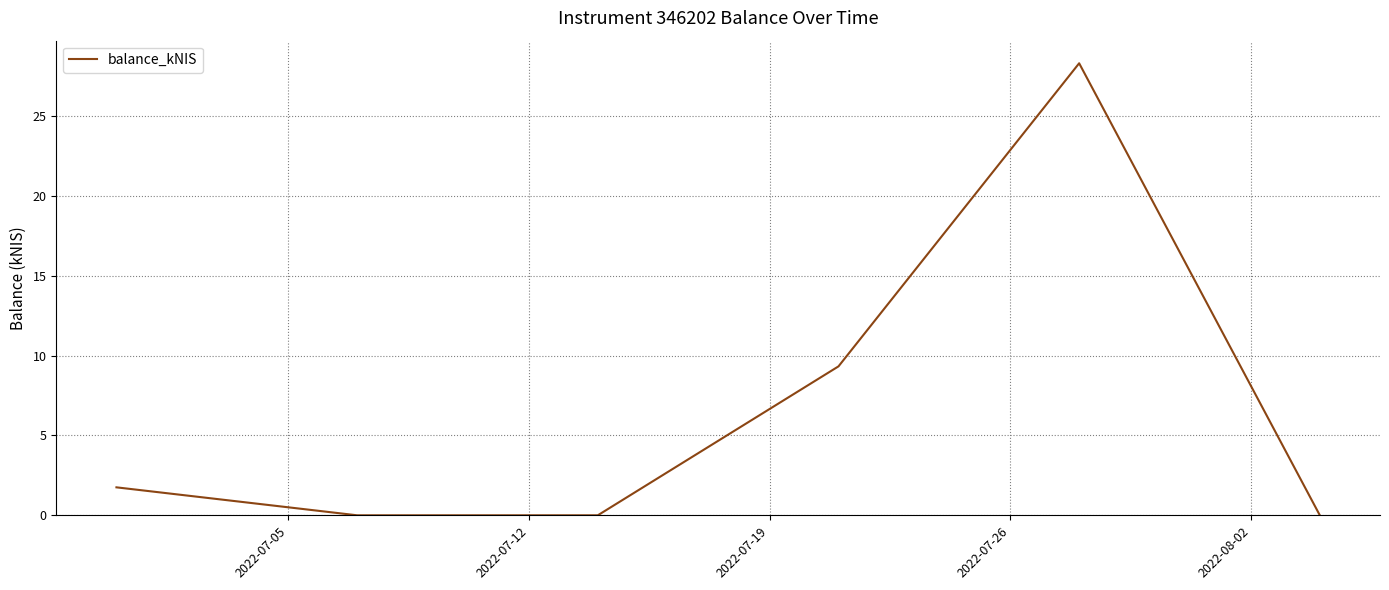

What is the average value?

6.6